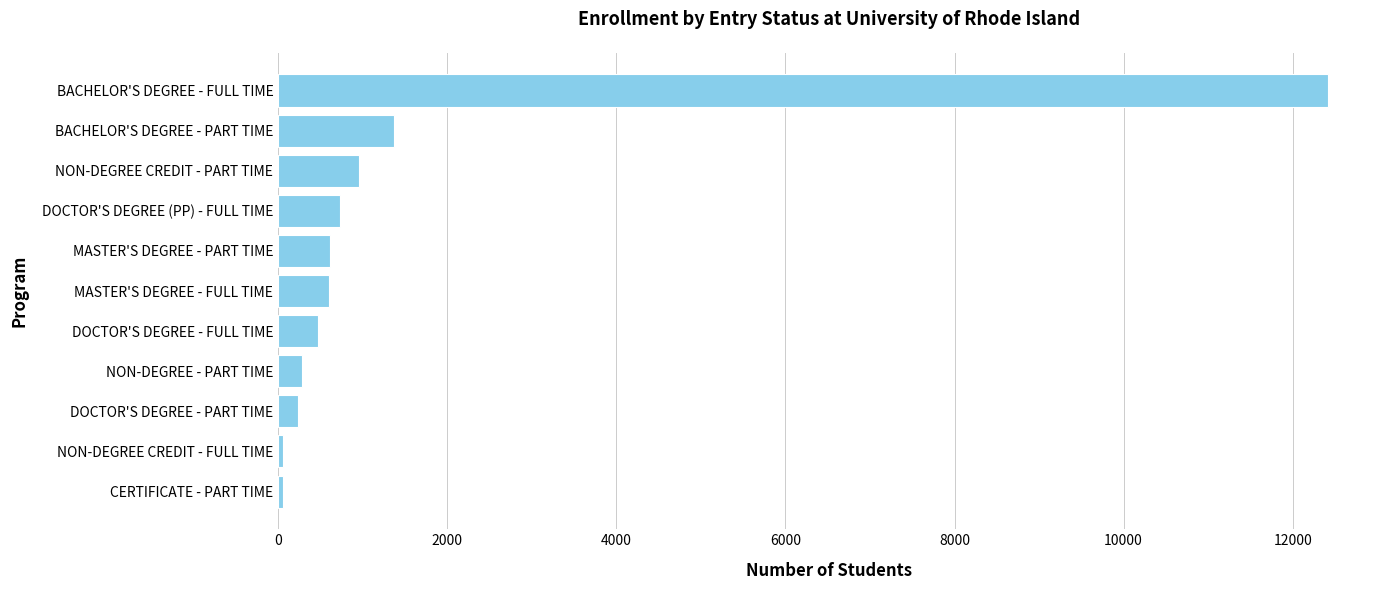

What is the approximate value at BACHELOR'S DEGREE - FULL TIME?

12412